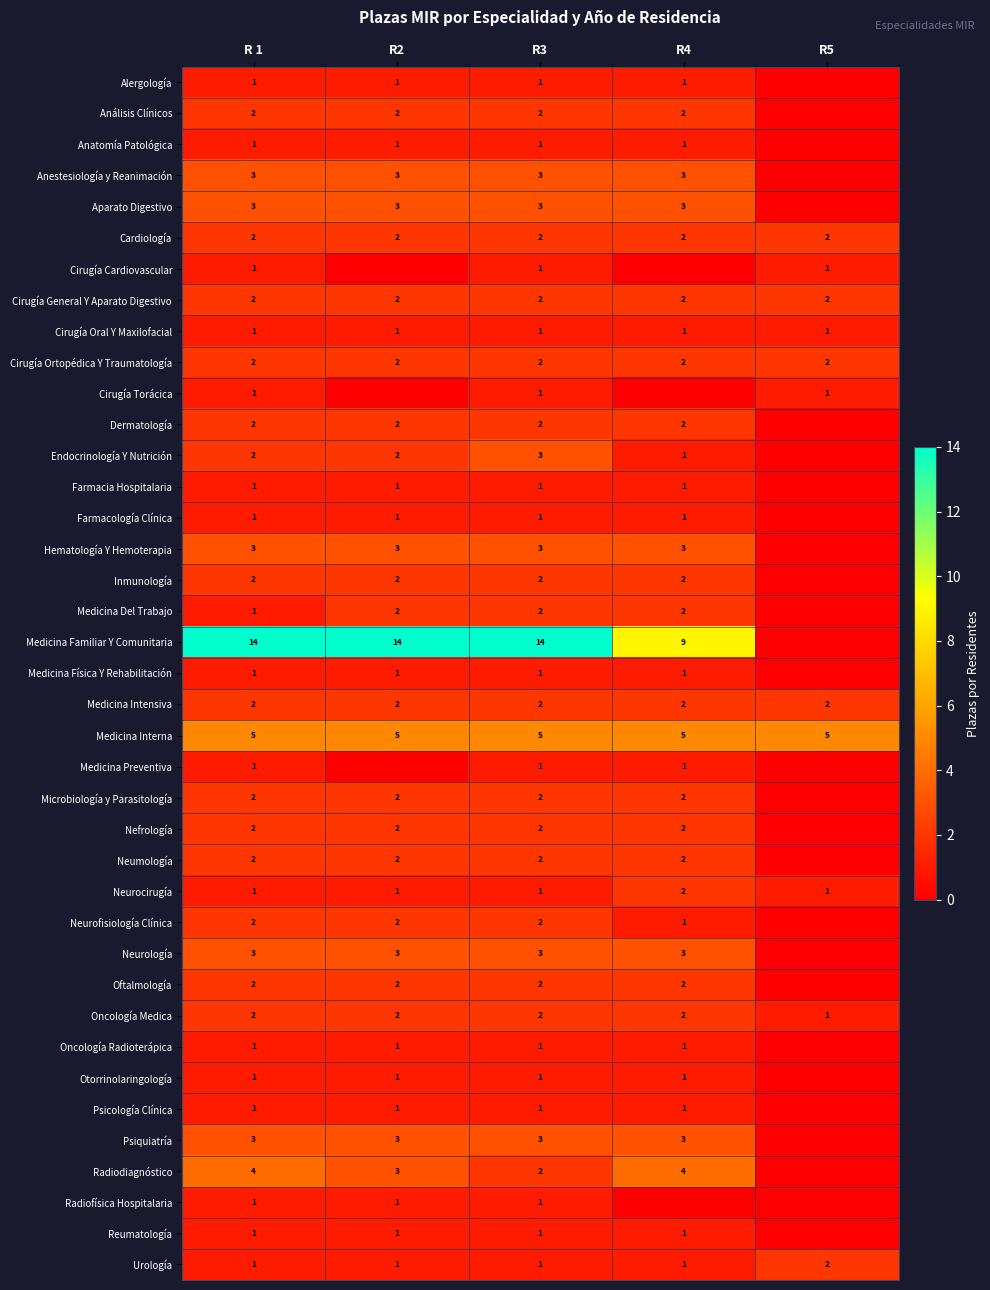

The value of Cirugía Oral Y Maxilofacial at R 1 is 1. True or false?

True